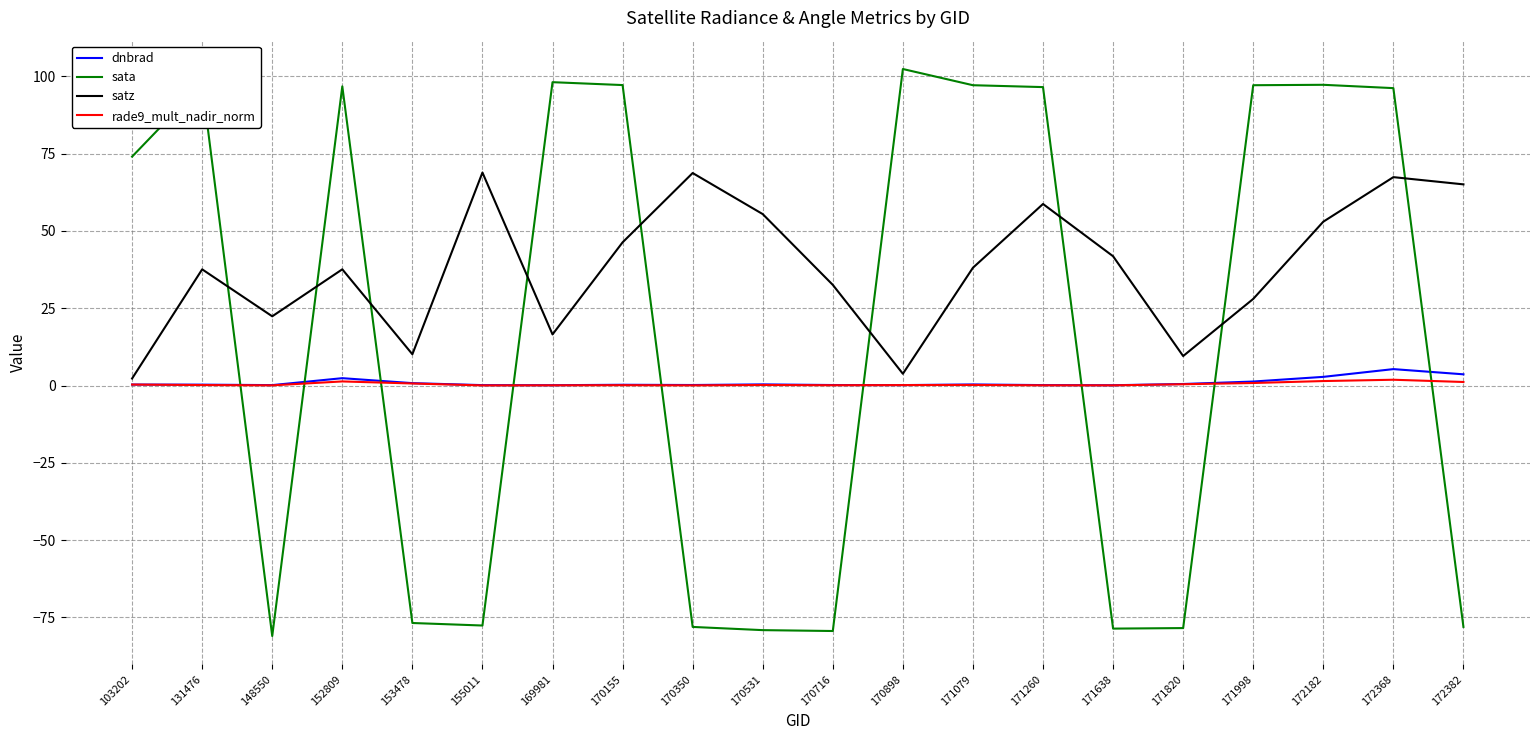

Where is the first local maximum for sata?

131476